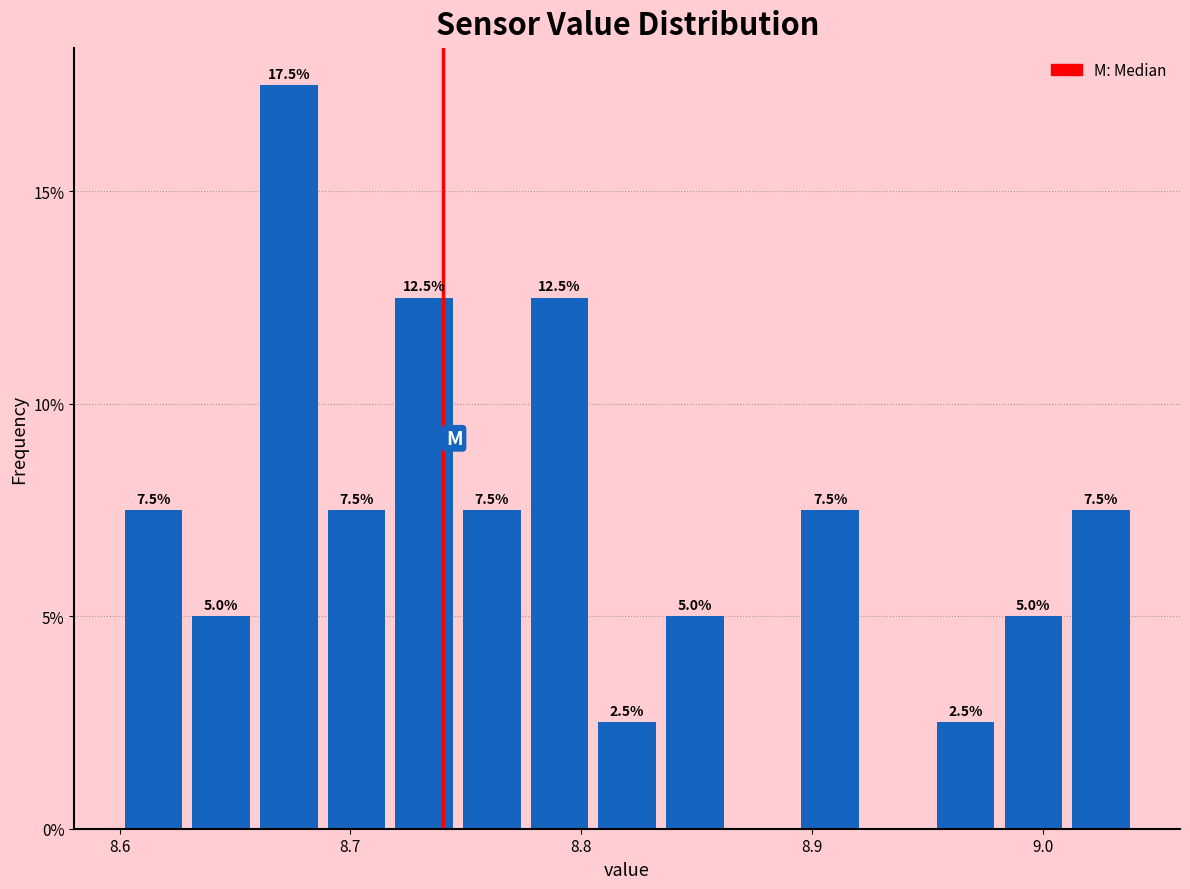

Around what value on the x-axis is the tallest bar? Give the approximate position of its centre, as read against the axis.

8.67